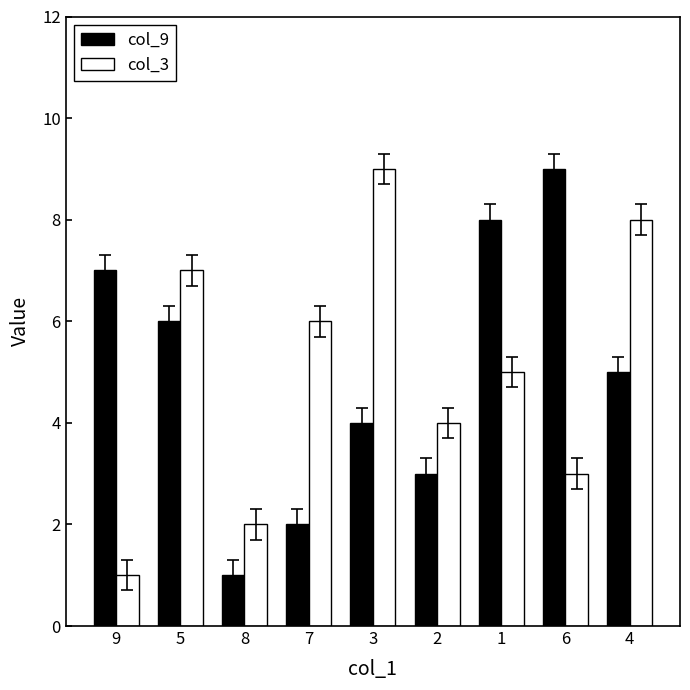

What is the greatest value displayed?

9